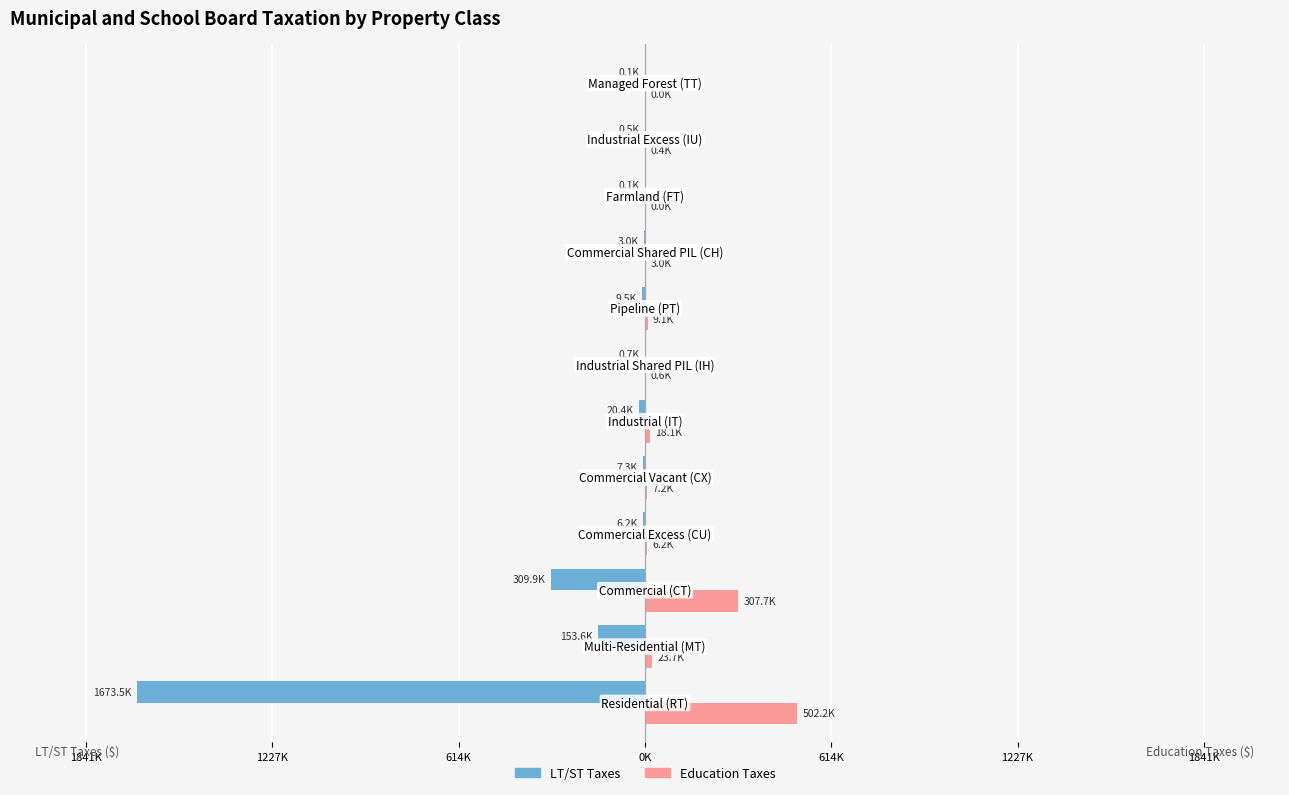

What are all the series names shown in the legend?

LT/ST Taxes, Education Taxes